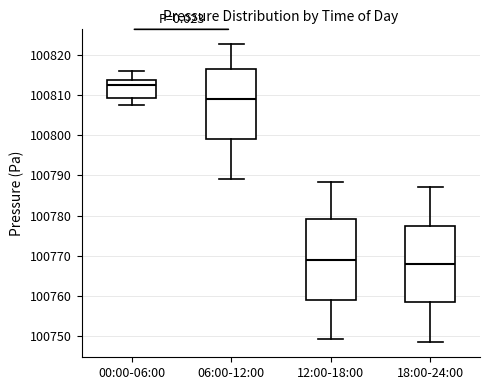

Which box is the tallest, from its lower edge to its upper edge?

12:00-18:00